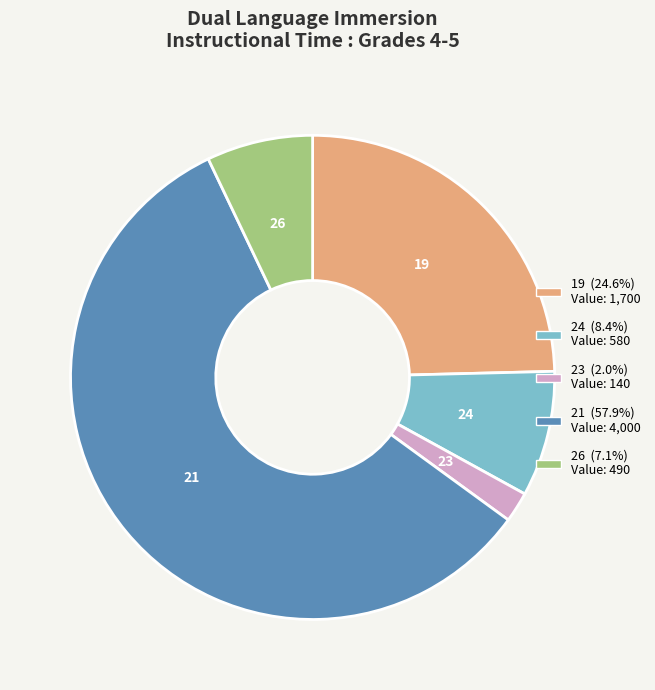

What is the ratio of the value at 26 to the value at 23?

3.5